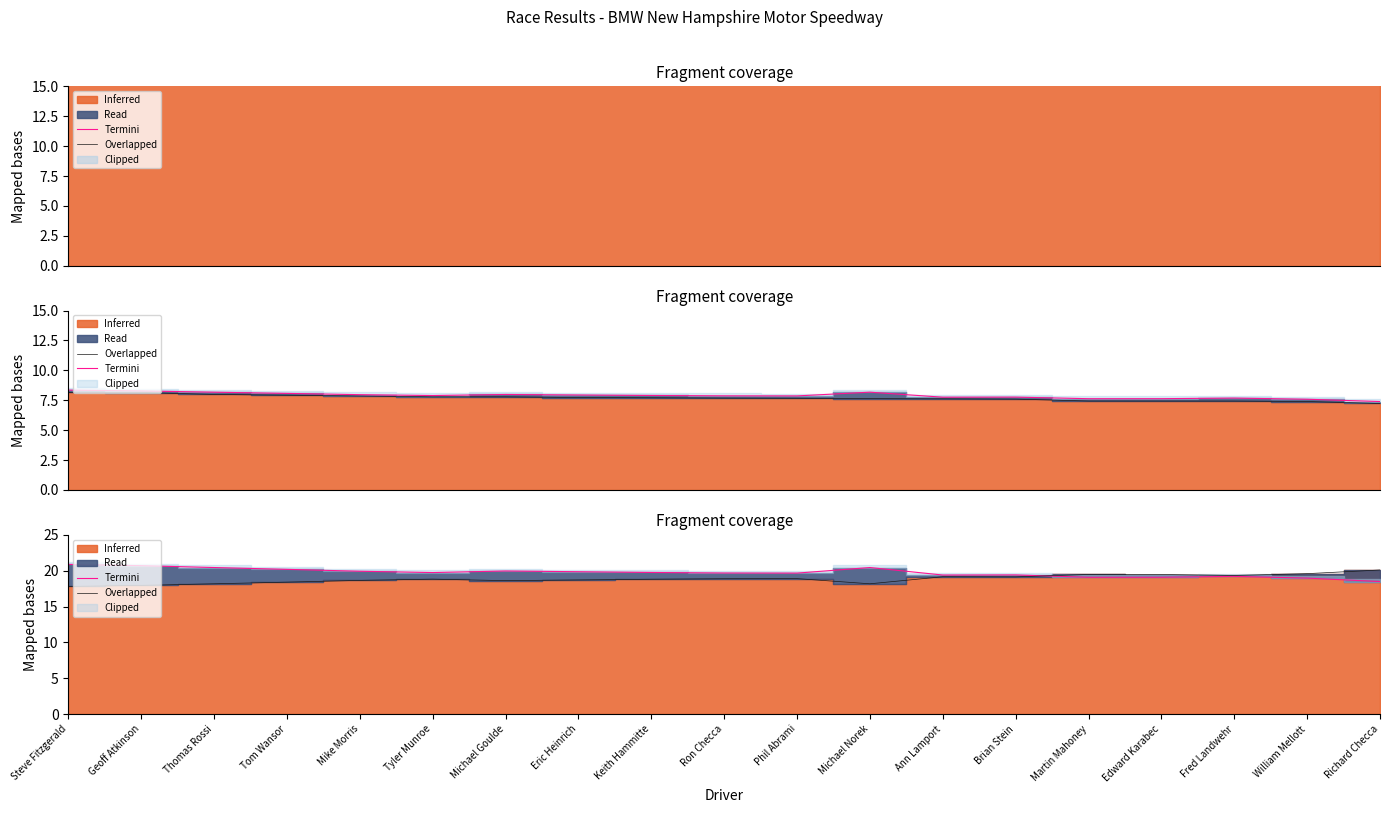

What is the label of the 14th point from the left?

Brian Stein